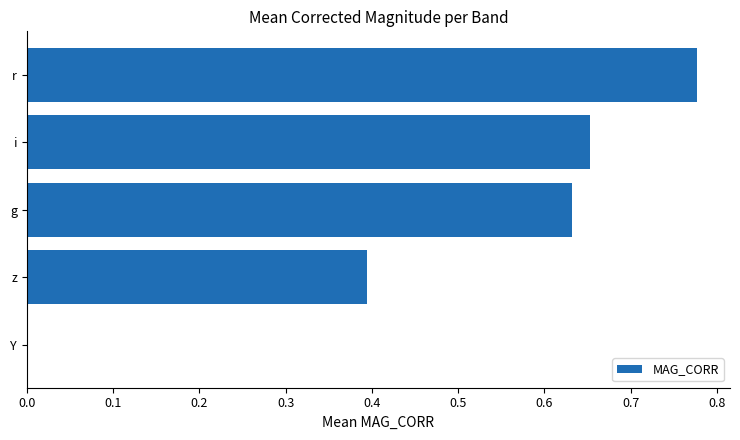

What is the sum of all values?

2.5